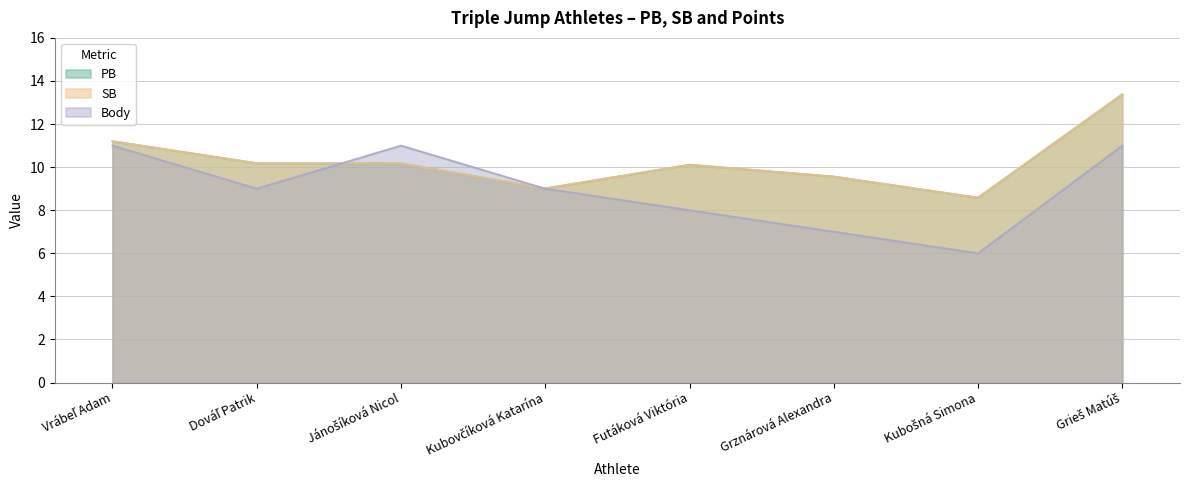

True or false: Body and PB intersect in this chart.

True